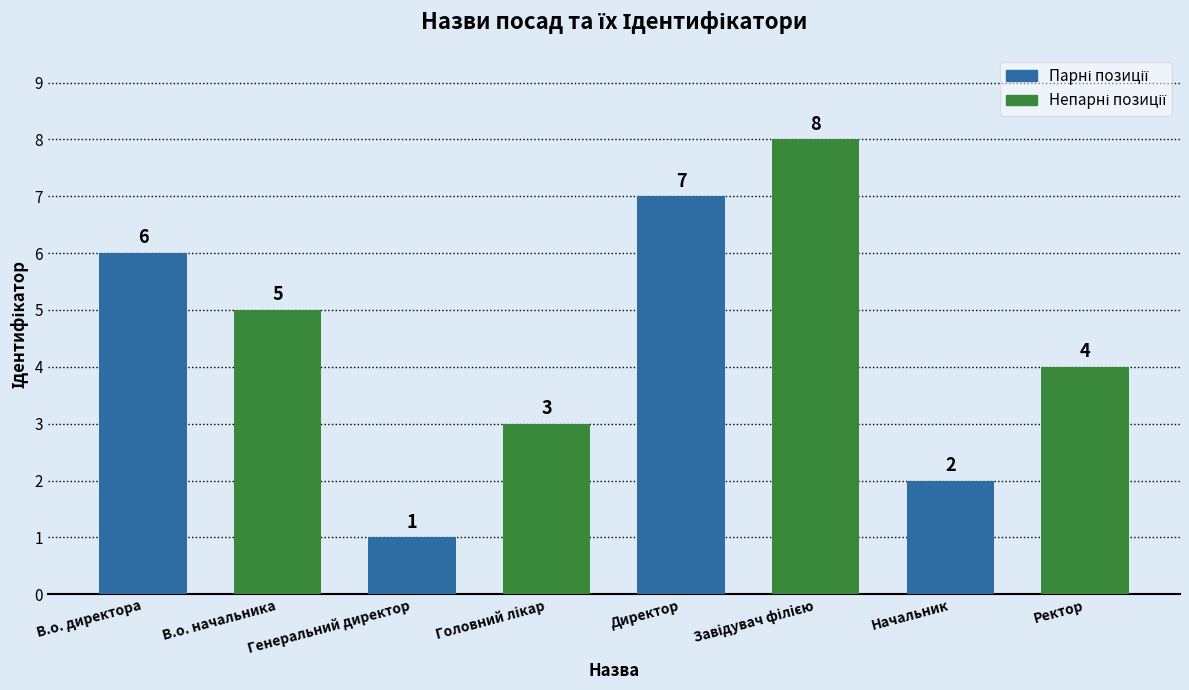

What is the ratio of the value at Начальник to the value at Генеральний директор?

2.0